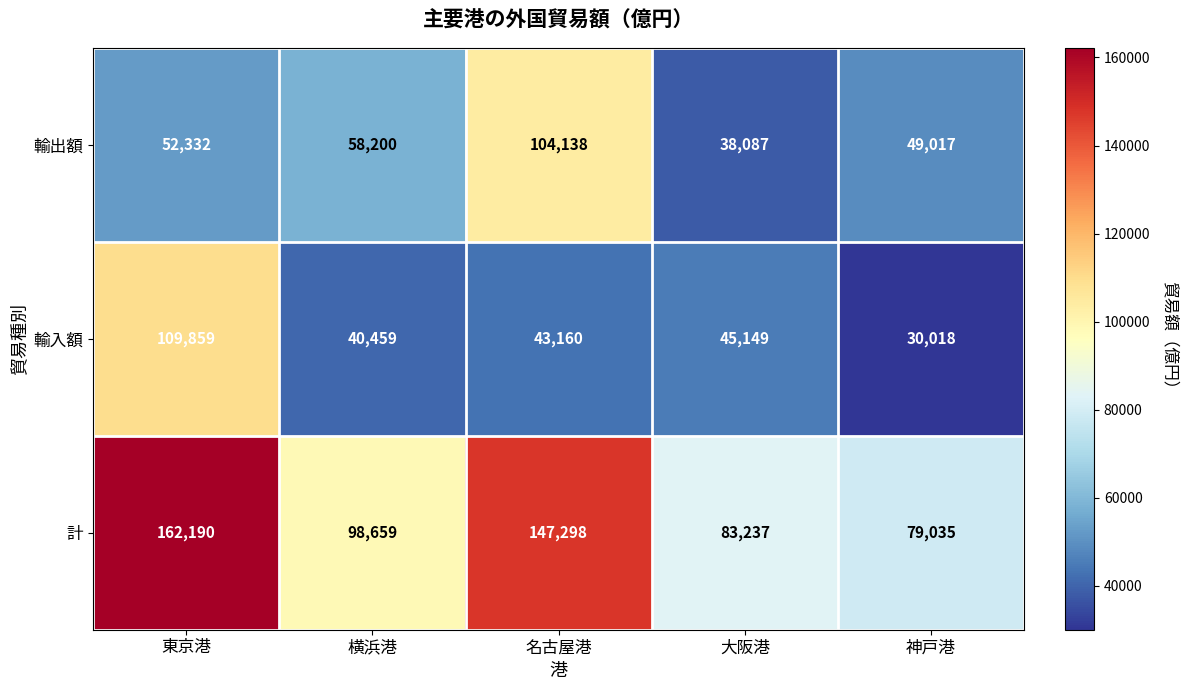

Reading left to right, what are all the values shown in this chart?

輸出額: 52332	58200	104138	38087	49017
輸入額: 109859	40459	43160	45149	30018
計: 162190	98659	147298	83237	79035